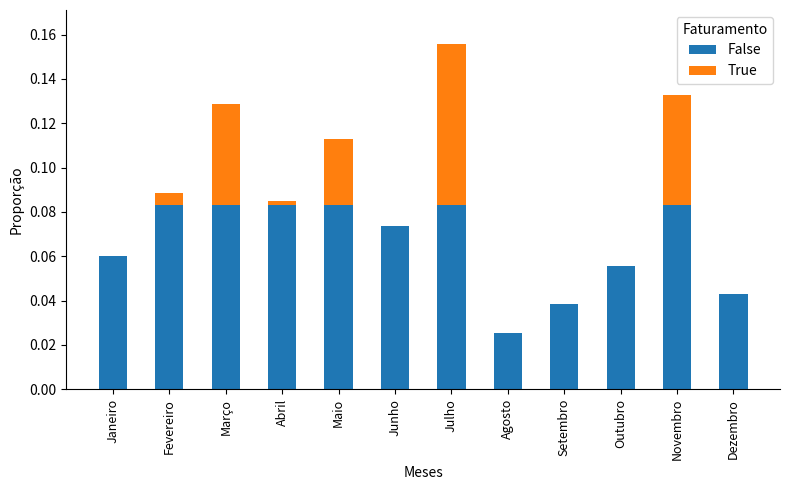

What is the value of the False bar at the 2nd from the left?

0.1